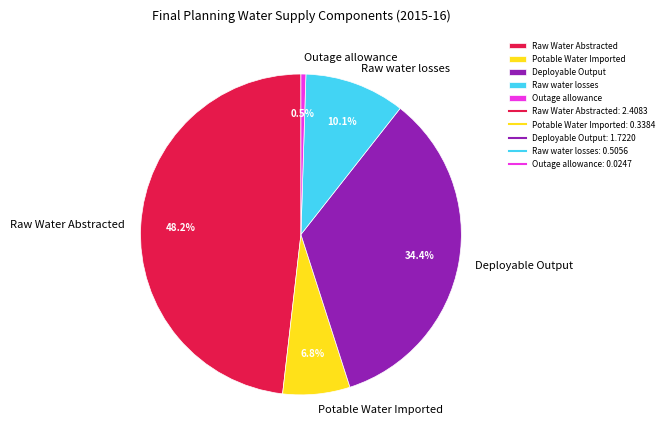

Count the number of slices in the pie.

5